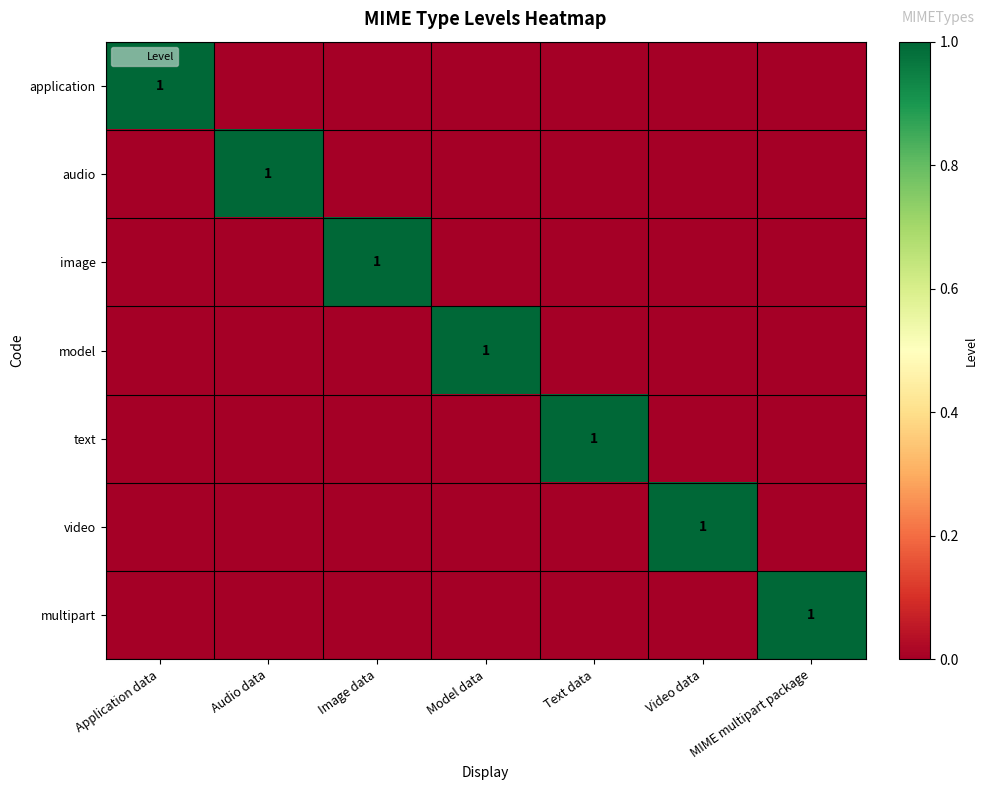

How many distinct data groups are displayed?

7